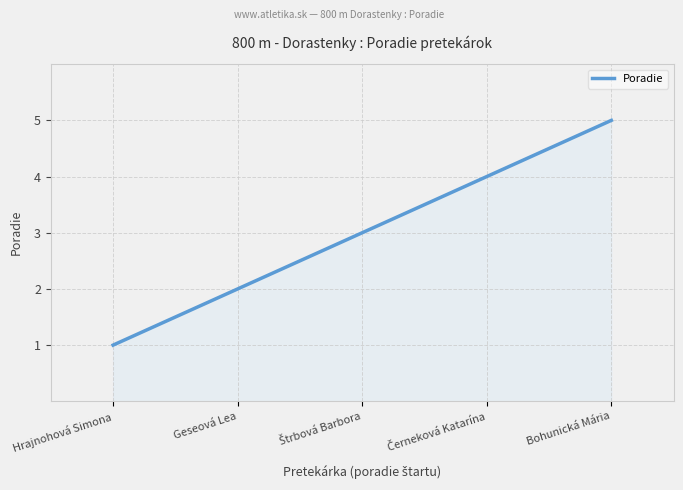

How many lines are shown in the chart?

1